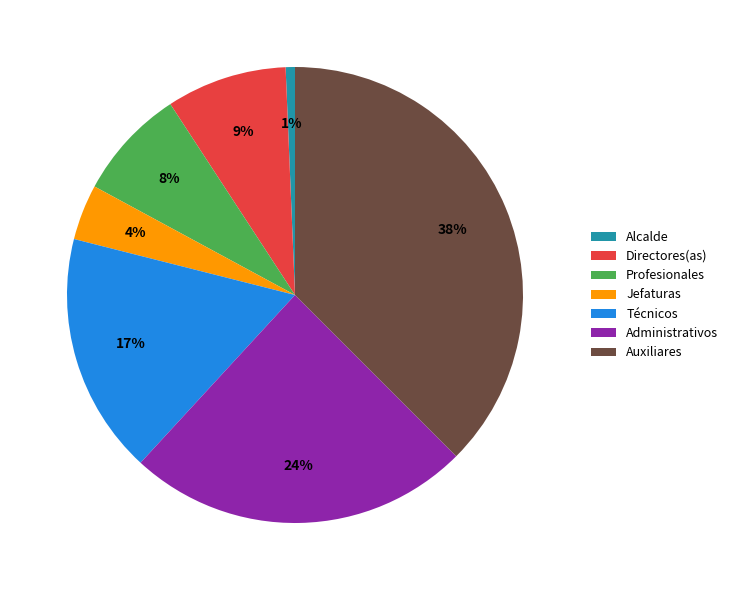

To the nearest percent, what is the difference between the largest and smallest slice percentages?

37%